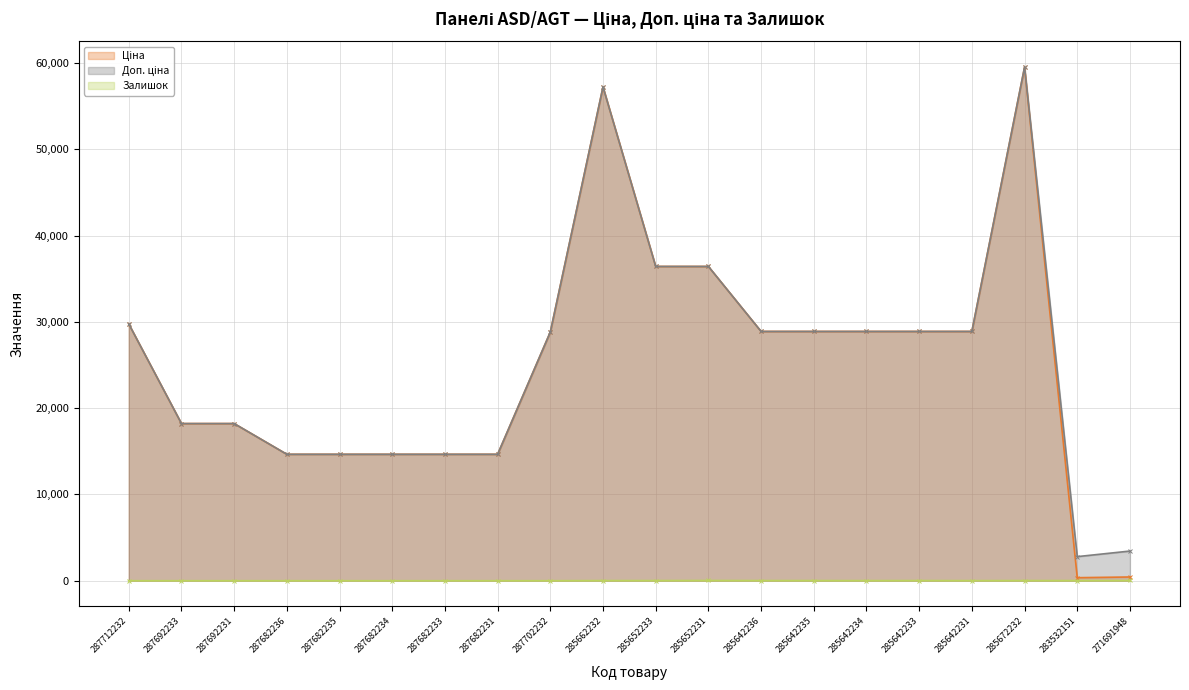

The Ціна series shows 14649.6 at 287682234. True or false?

True